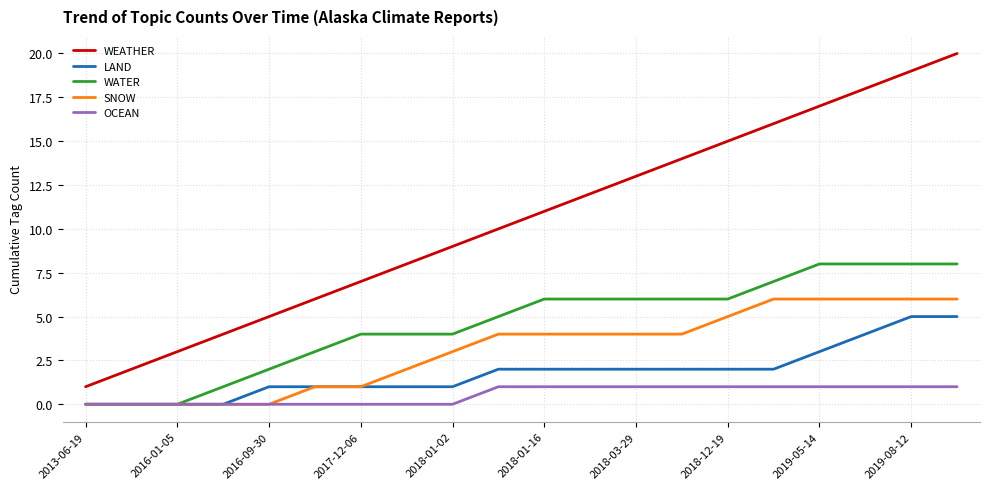

Which series has the largest total across all categories?

WEATHER